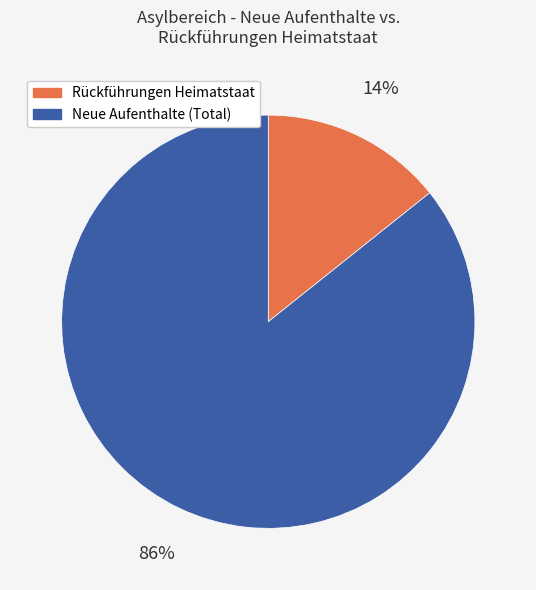

Which slice is the smallest?

Rückführungen Heimatstaat